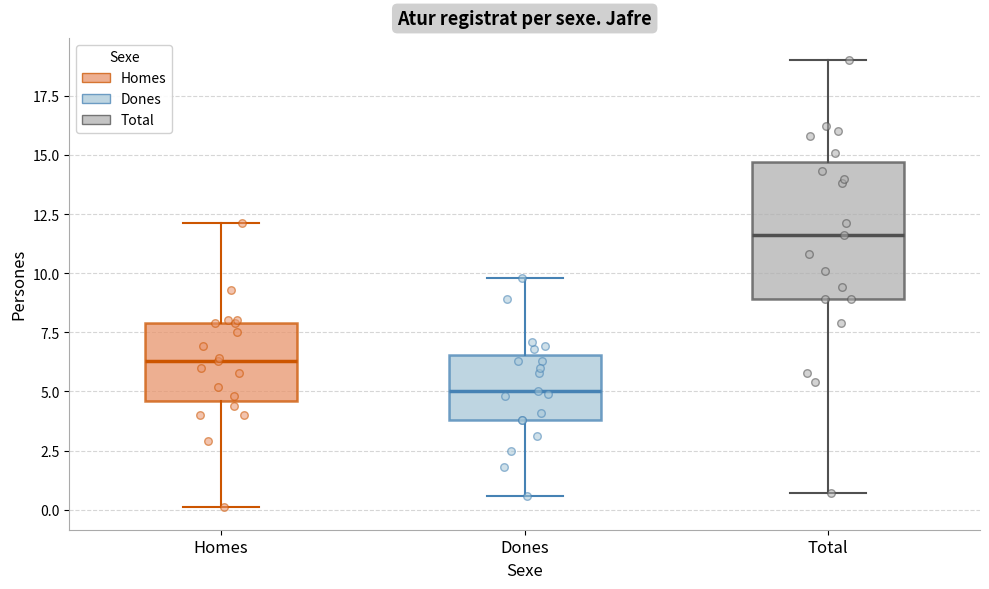

Which box has the lowest median line?

Dones